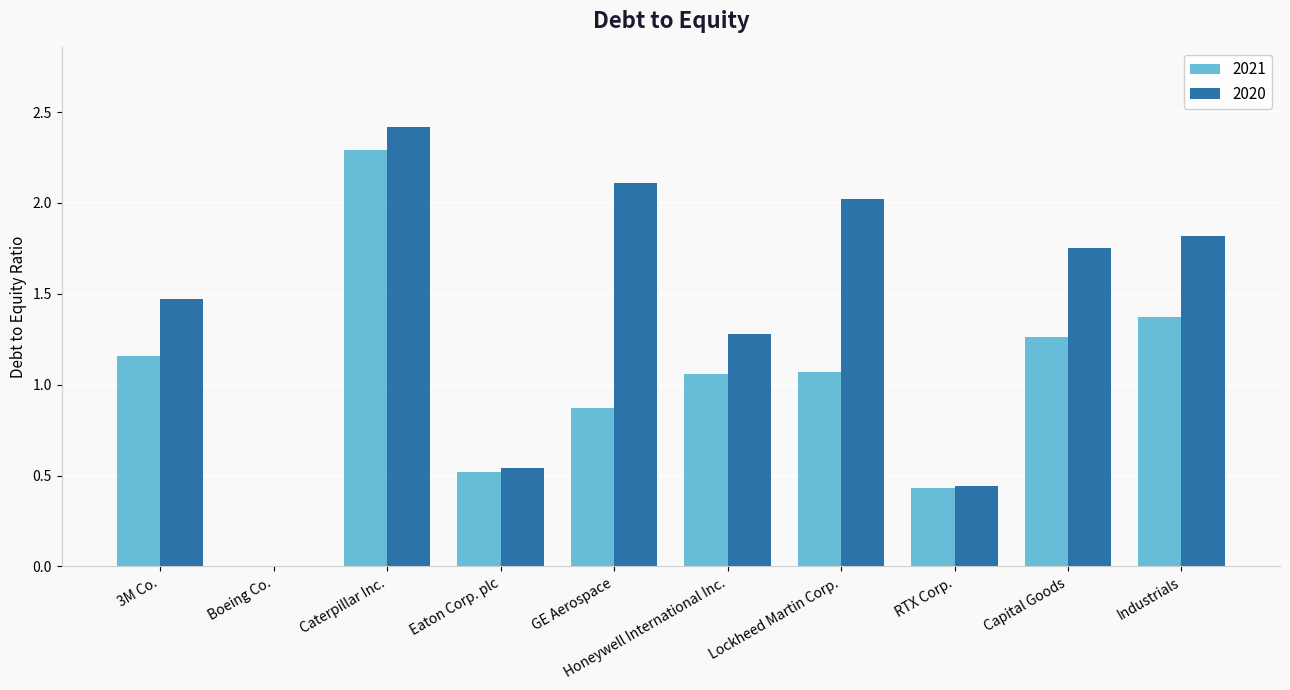

How many groups of bars are there?

10